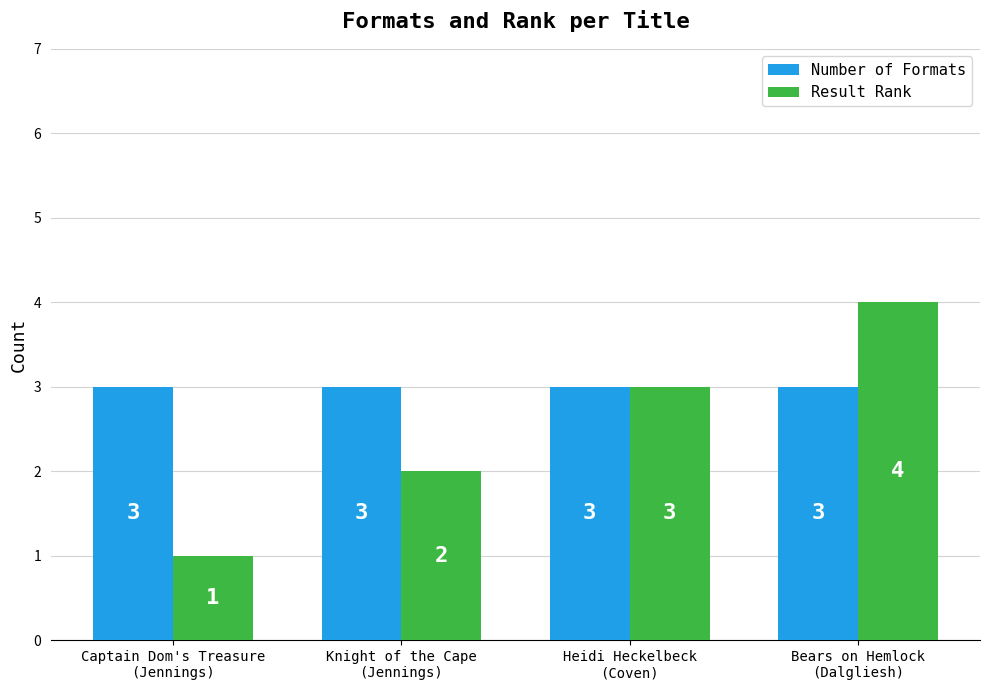

The value of Number of Formats at Heidi Heckelbeck
(Coven) is 1. True or false?

False